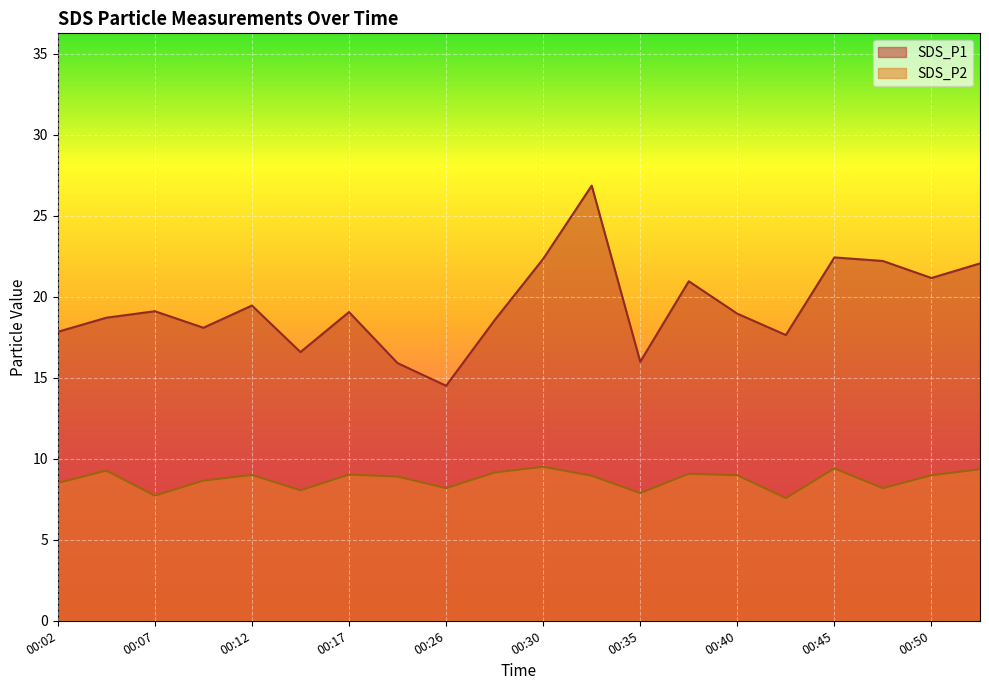

List the labels in order of SDS_P1 value, largest first.

00:33, 00:45, 00:30, 00:48, 00:53, 00:50, 00:38, 00:12, 00:07, 00:17, 00:40, 00:04, 00:28, 00:10, 00:02, 00:43, 00:15, 00:35, 00:23, 00:26